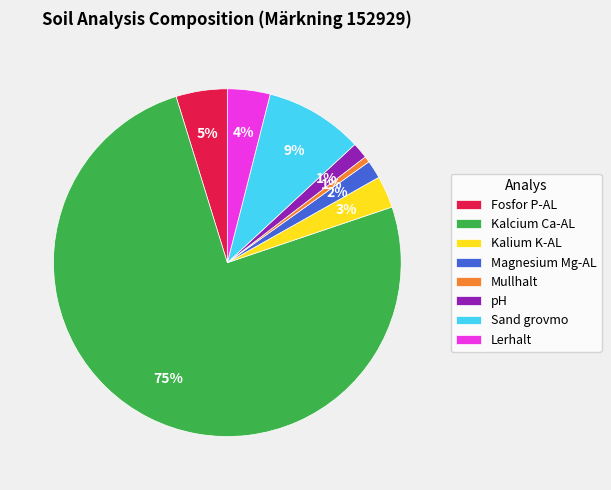

To the nearest percent, what portion does Fosfor P-AL represent?

5%